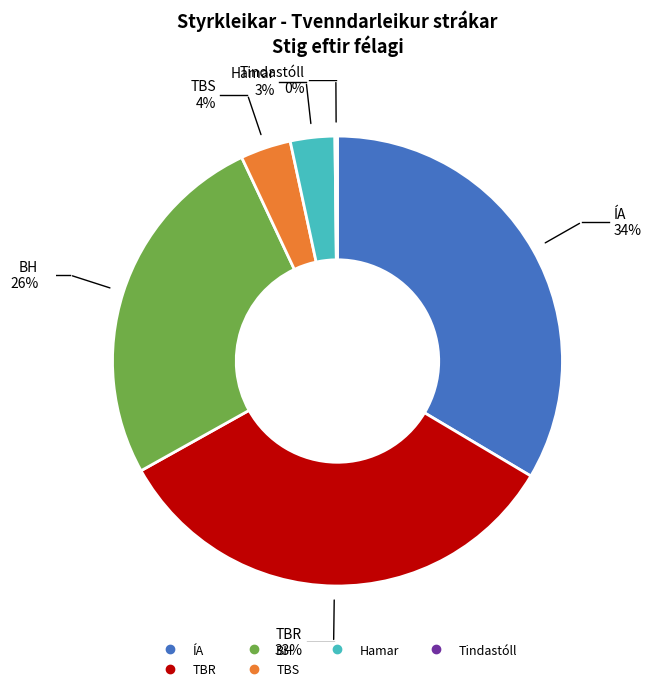

The TBS slice represents 1% of the pie. True or false?

False